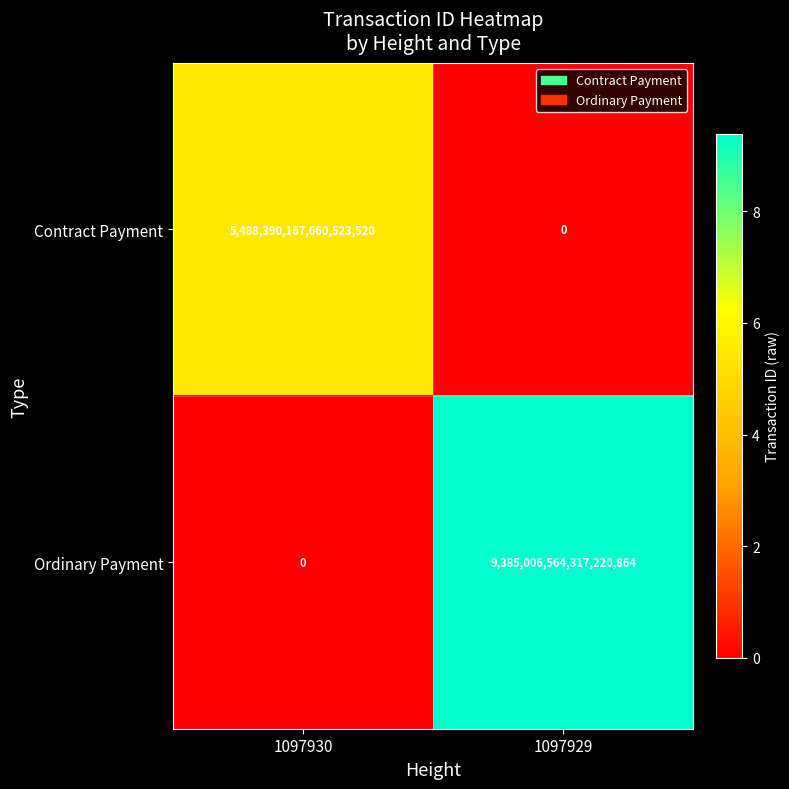

Which category has the lowest value in the Contract Payment series?

1097929